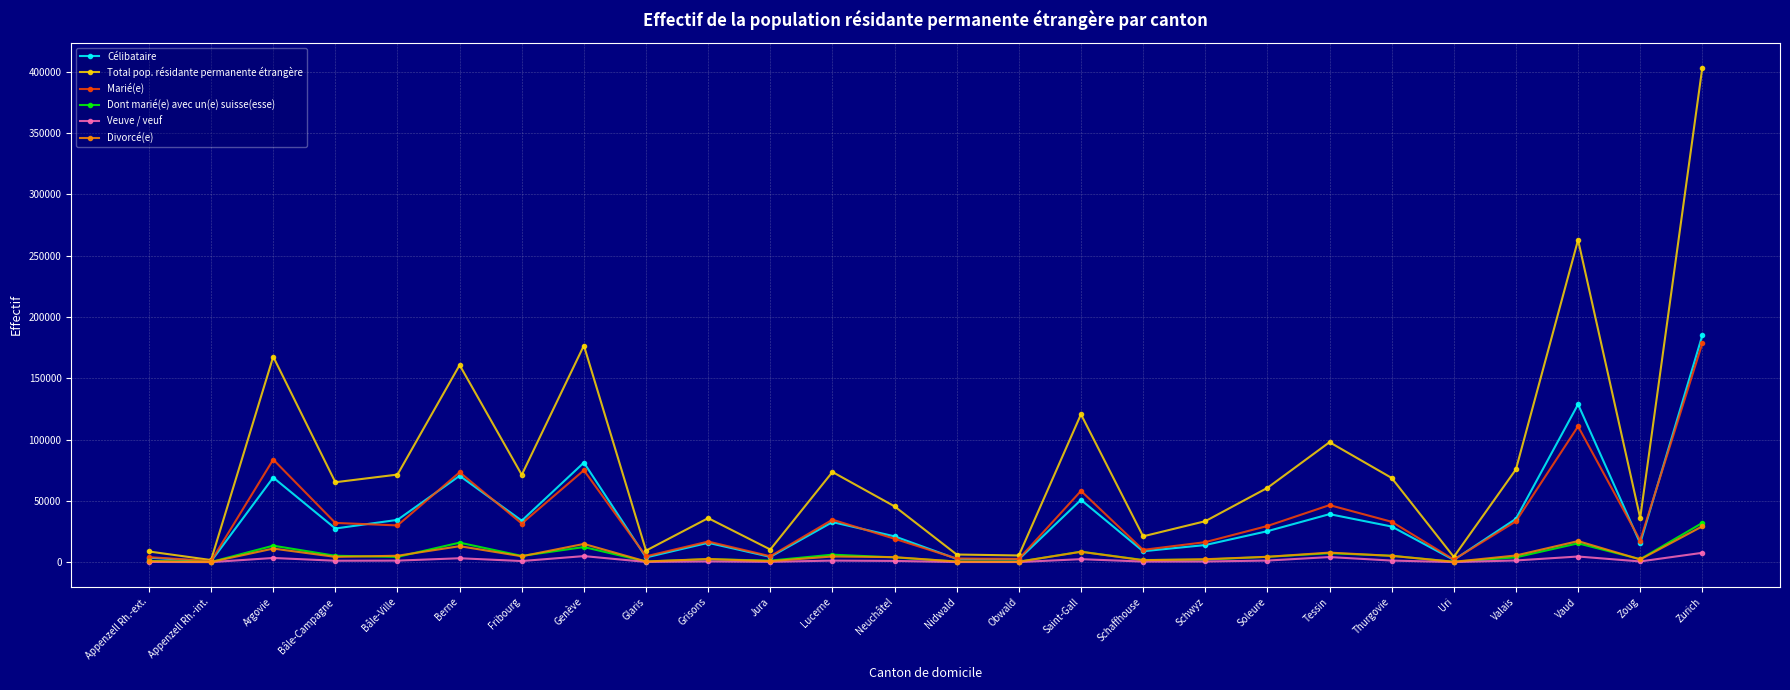

At how many categories does at least one series exceed 92108?

7